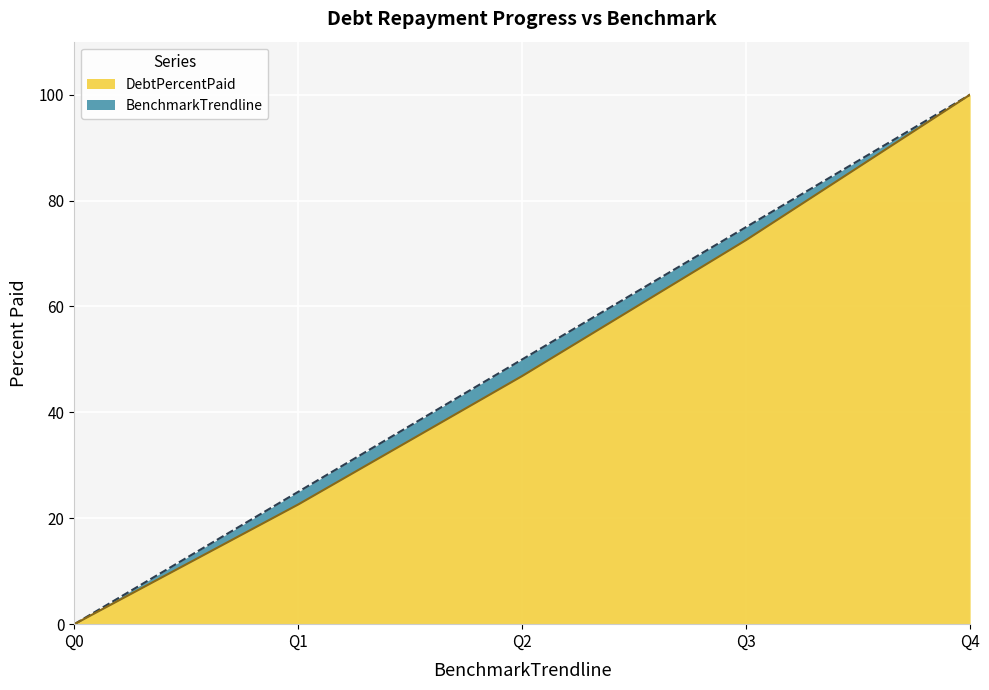

What are all the series names shown in the legend?

DebtPercentPaid, BenchmarkTrendline